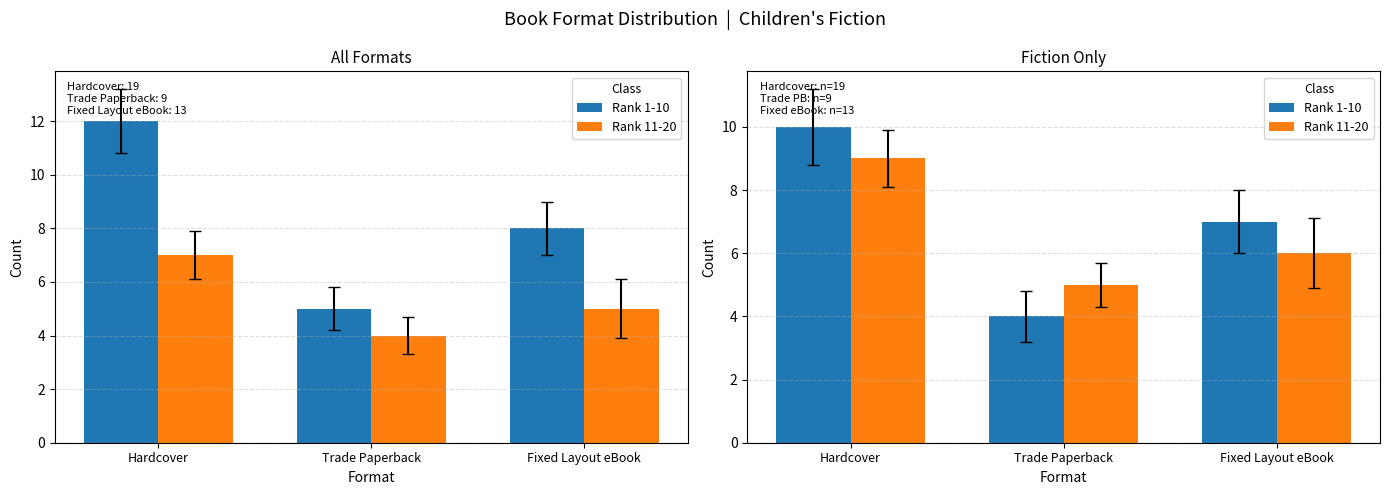

What is the total value across all series at Trade Paperback?

9